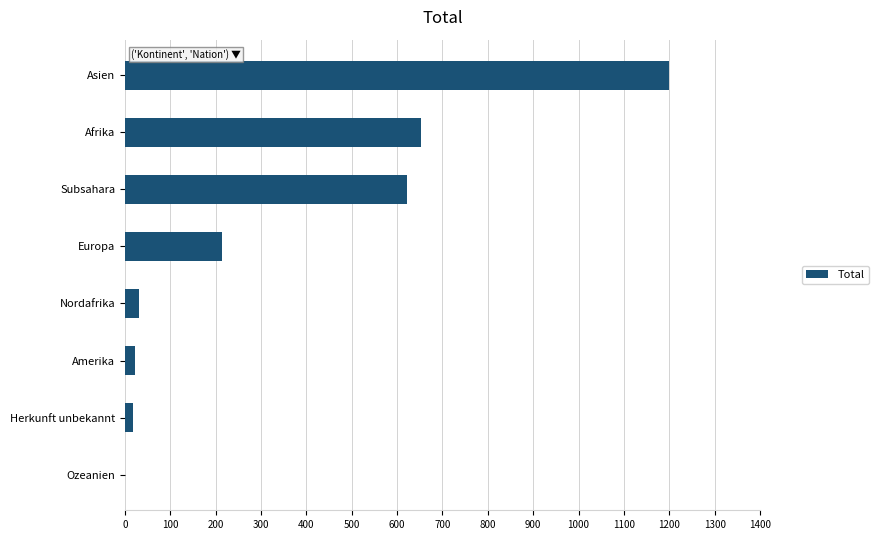

What is the sum of all values?

2760